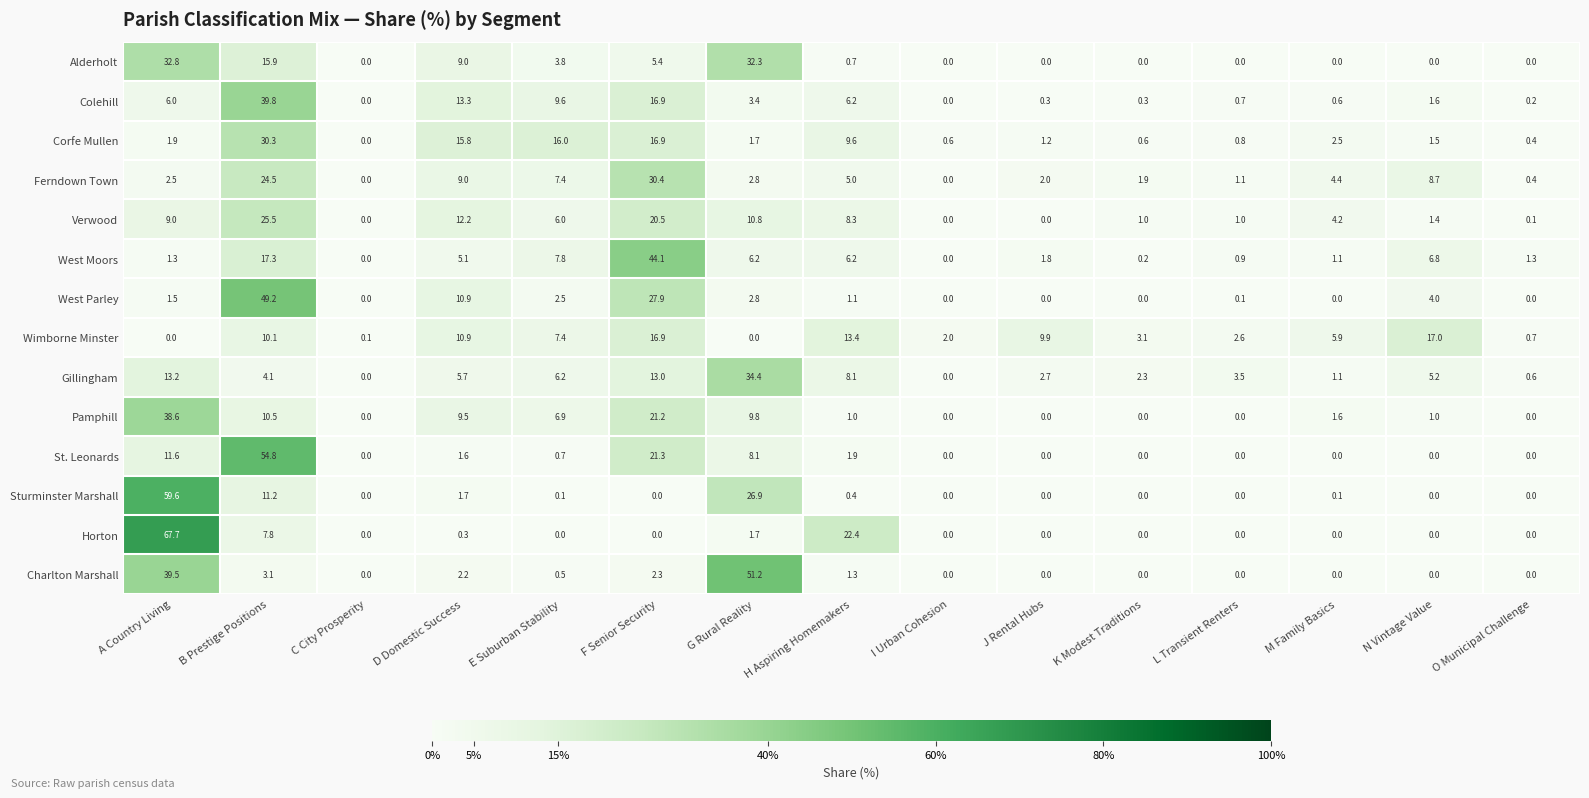

The value of Alderholt at J Rental Hubs is 0.0. True or false?

True